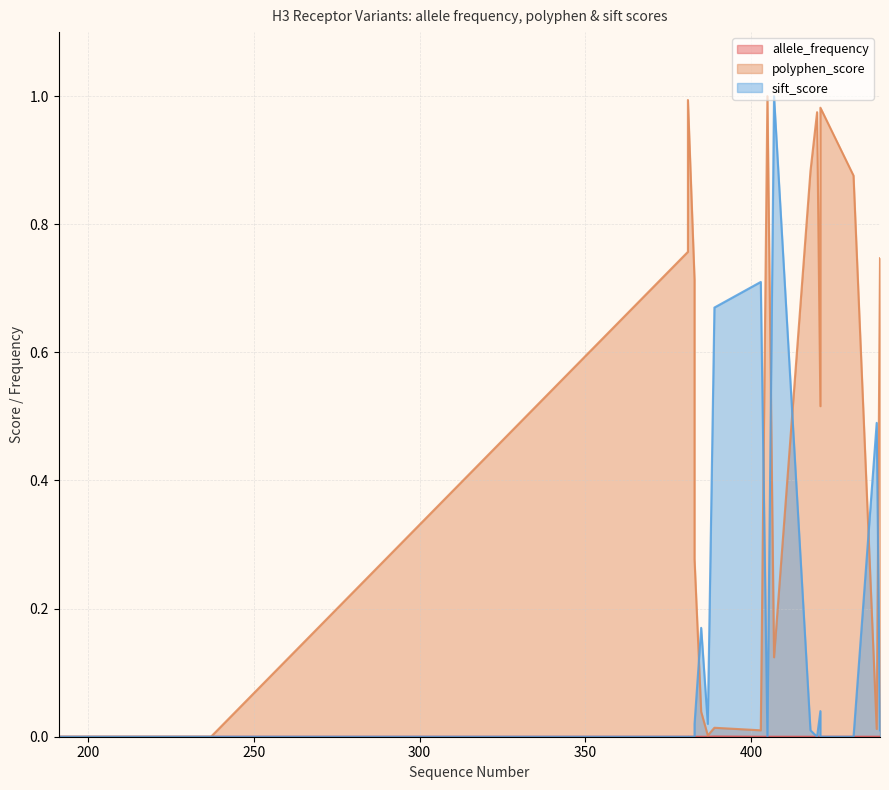

Which category has the lowest value across all series?

237